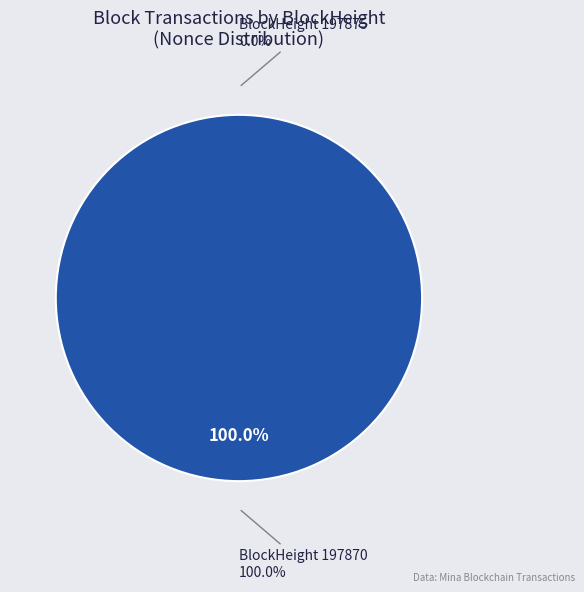

Does 197875 represent more than half of the total?

No